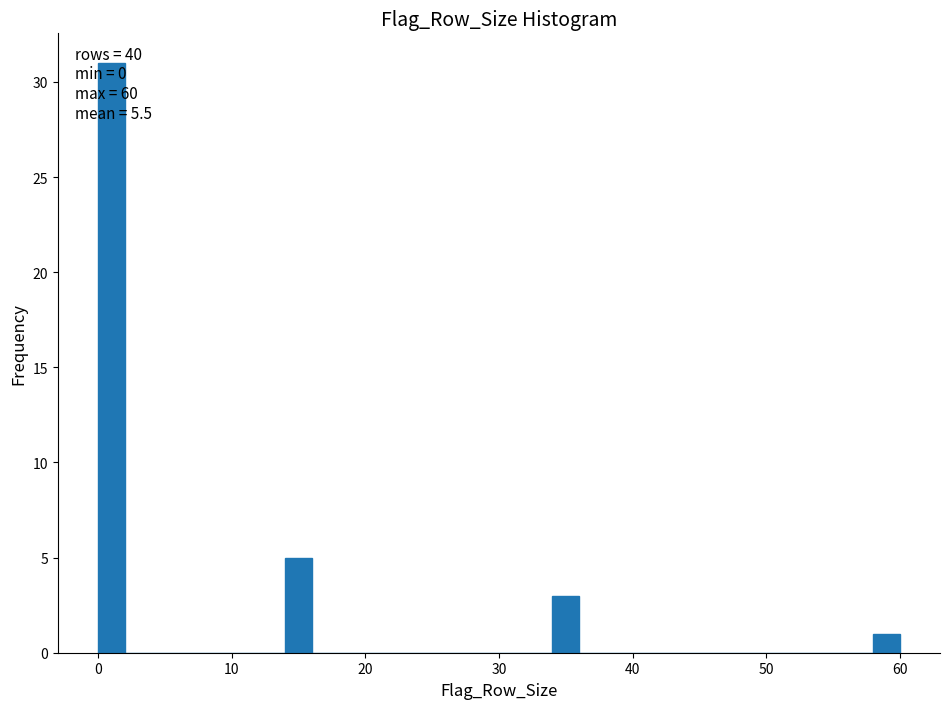

Read against the x-axis, roughly where is the centre of the tallest bar?

1